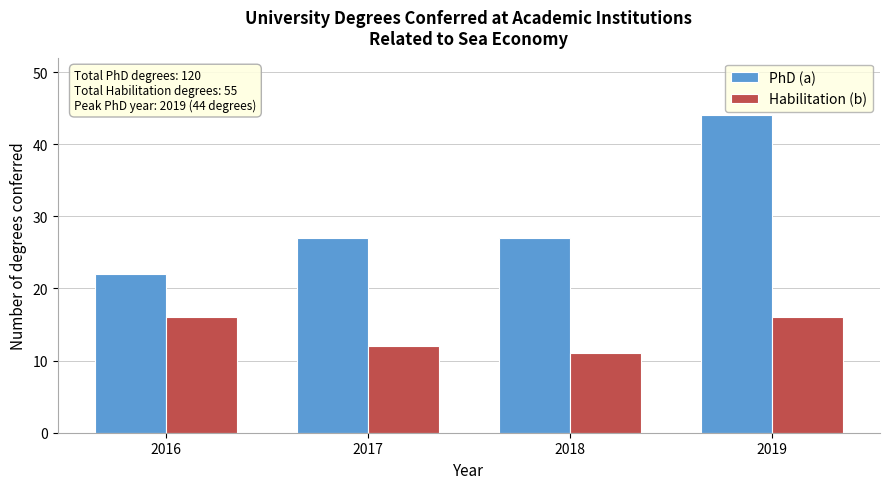

Reading left to right, transcribe all the data shown in this chart.

PhD (a): 2016=22	2017=27	2018=27	2019=44
Habilitation (b): 2016=16	2017=12	2018=11	2019=16